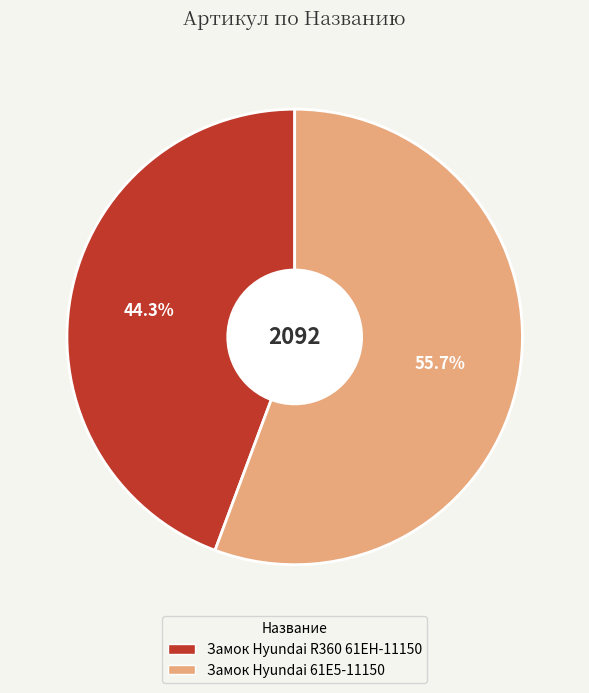

The Замок Hyundai R360 61EH-11150 slice represents 37% of the pie. True or false?

False